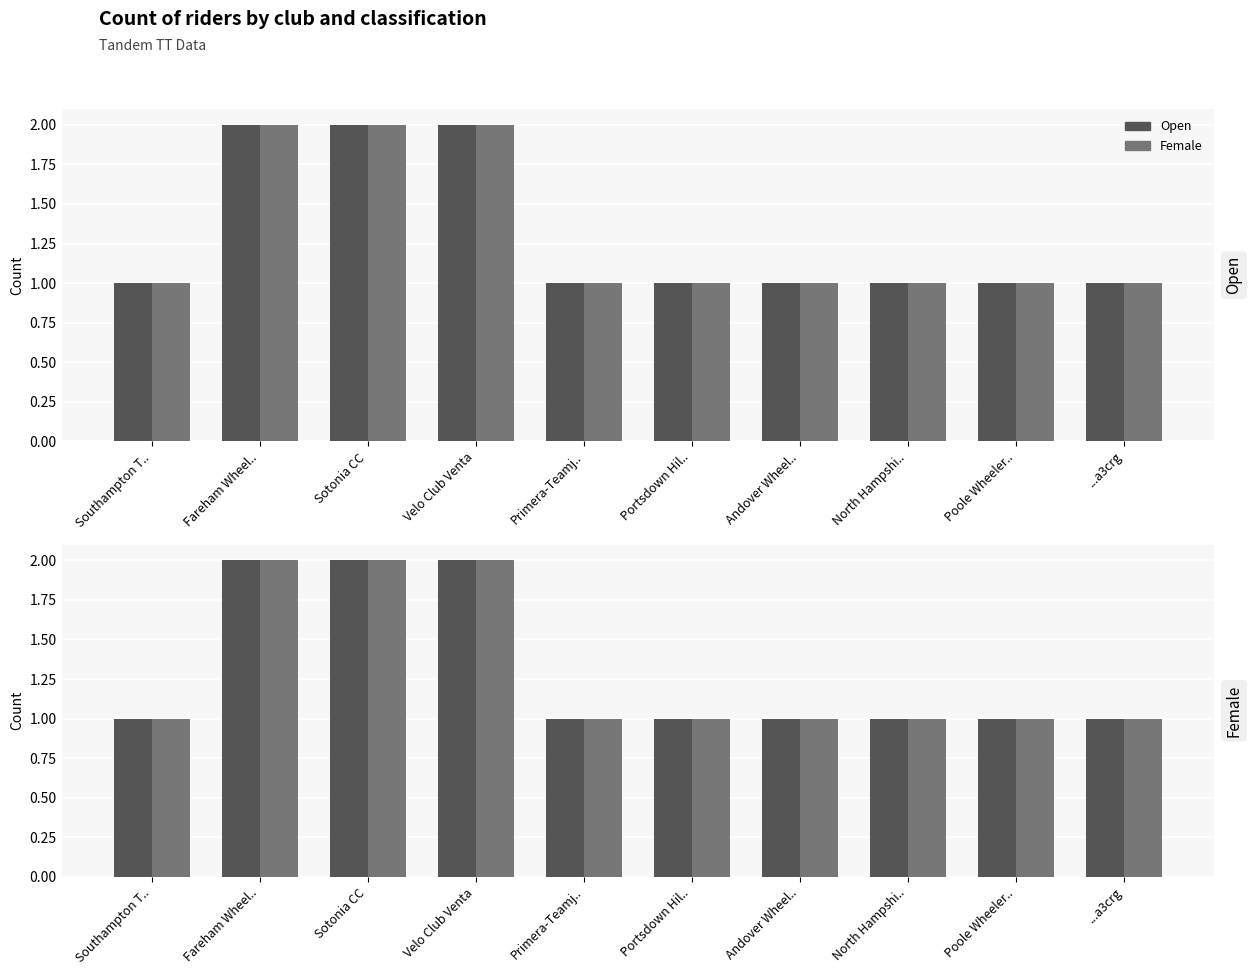

Reading left to right, list all the values displayed in this chart.

Open: Southampton T..=1	Fareham Wheel..=2	Sotonia CC=2	Velo Club Venta=2	Primera-Teamj..=1	Portsdown Hil..=1	Andover Wheel..=1	North Hampshi..=1	Poole Wheeler..=1	...a3crg=1
Female: Southampton T..=1	Fareham Wheel..=2	Sotonia CC=2	Velo Club Venta=2	Primera-Teamj..=1	Portsdown Hil..=1	Andover Wheel..=1	North Hampshi..=1	Poole Wheeler..=1	...a3crg=1